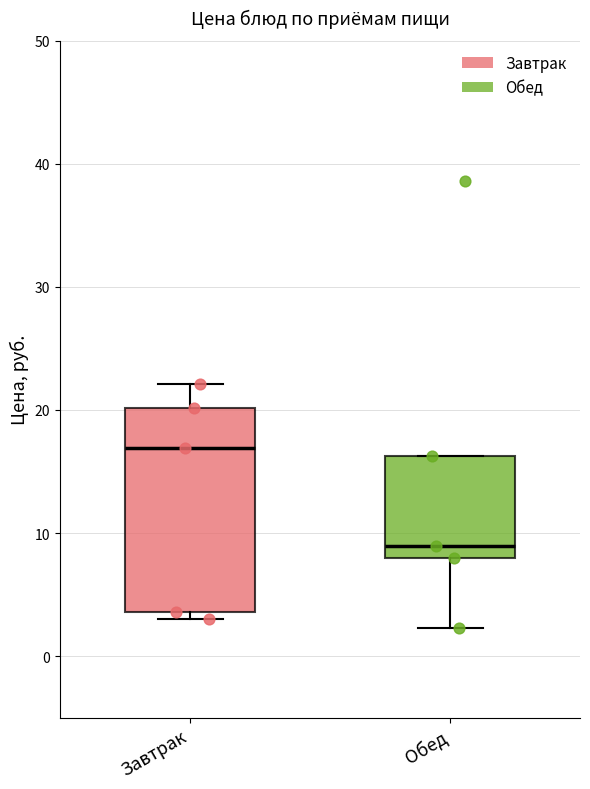

Comparing the boxes themselves (not the whiskers), which one is the tallest?

Завтрак